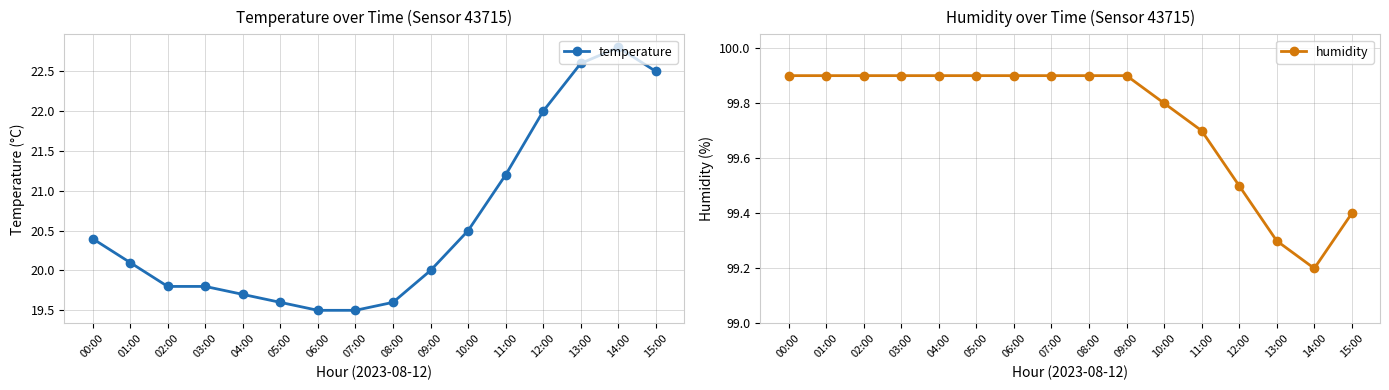

Reading right to left, list all the values displayed in this chart.

temperature: 22.5	22.8	22.6	22.0	21.2	20.5	20.0	19.6	19.5	19.5	19.6	19.7	19.8	19.8	20.1	20.4
humidity: 99.4	99.2	99.3	99.5	99.7	99.8	99.9	99.9	99.9	99.9	99.9	99.9	99.9	99.9	99.9	99.9